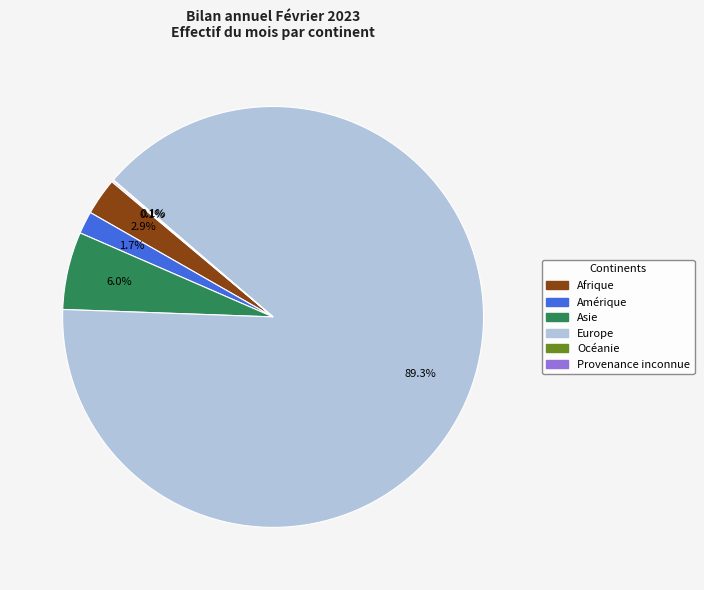

Which slice is the largest?

Europe